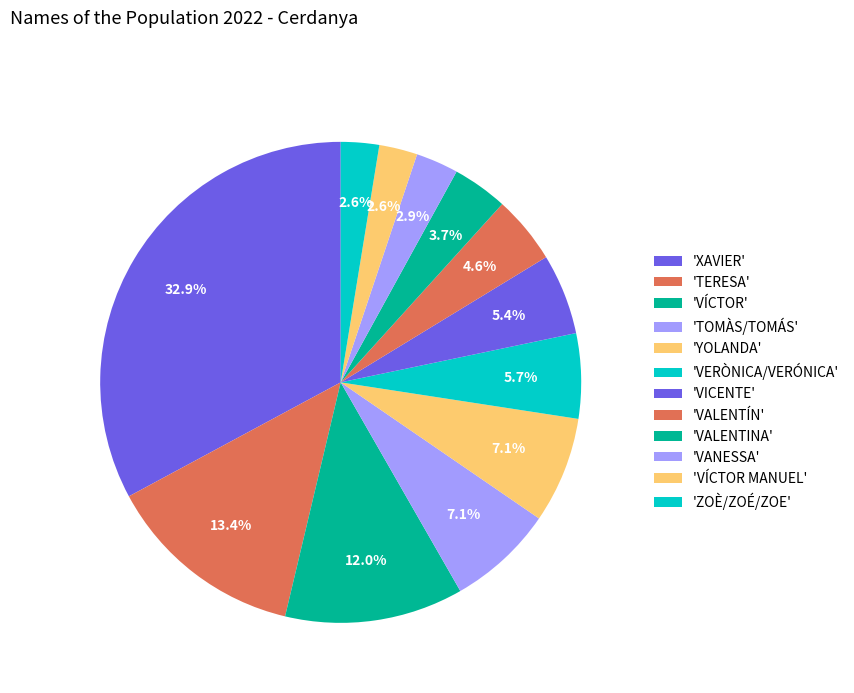

How many segments does this pie chart have?

12